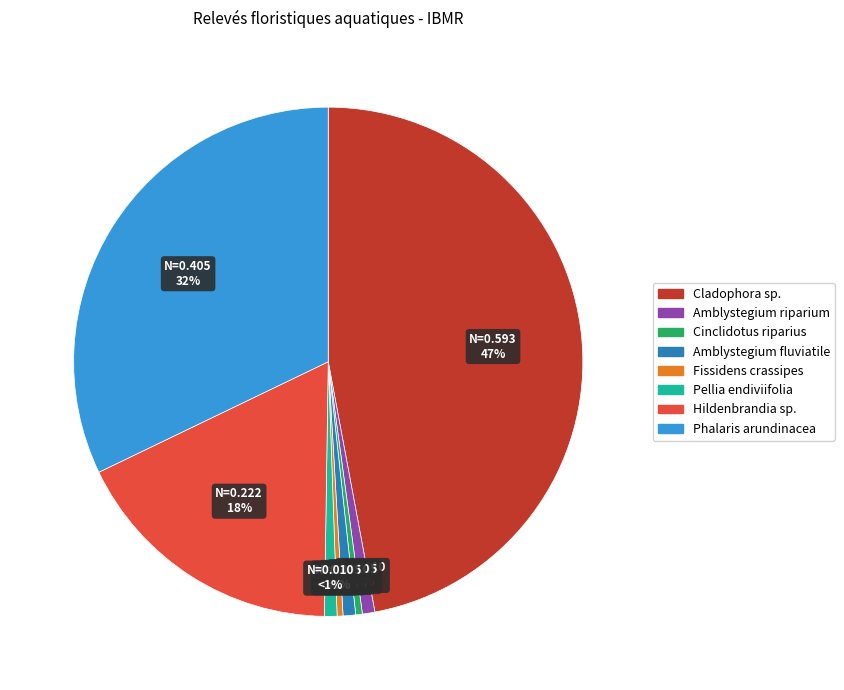

Is there a majority slice in this chart?

No